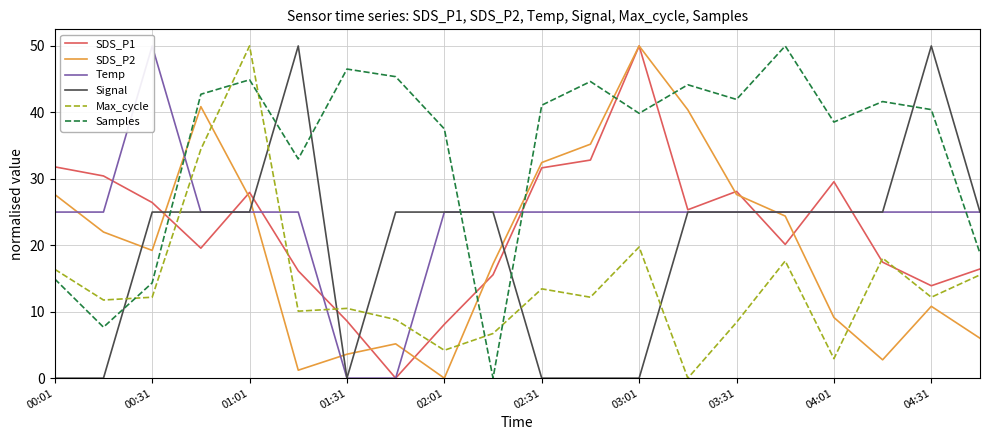

How many categories are shown in the chart?

20